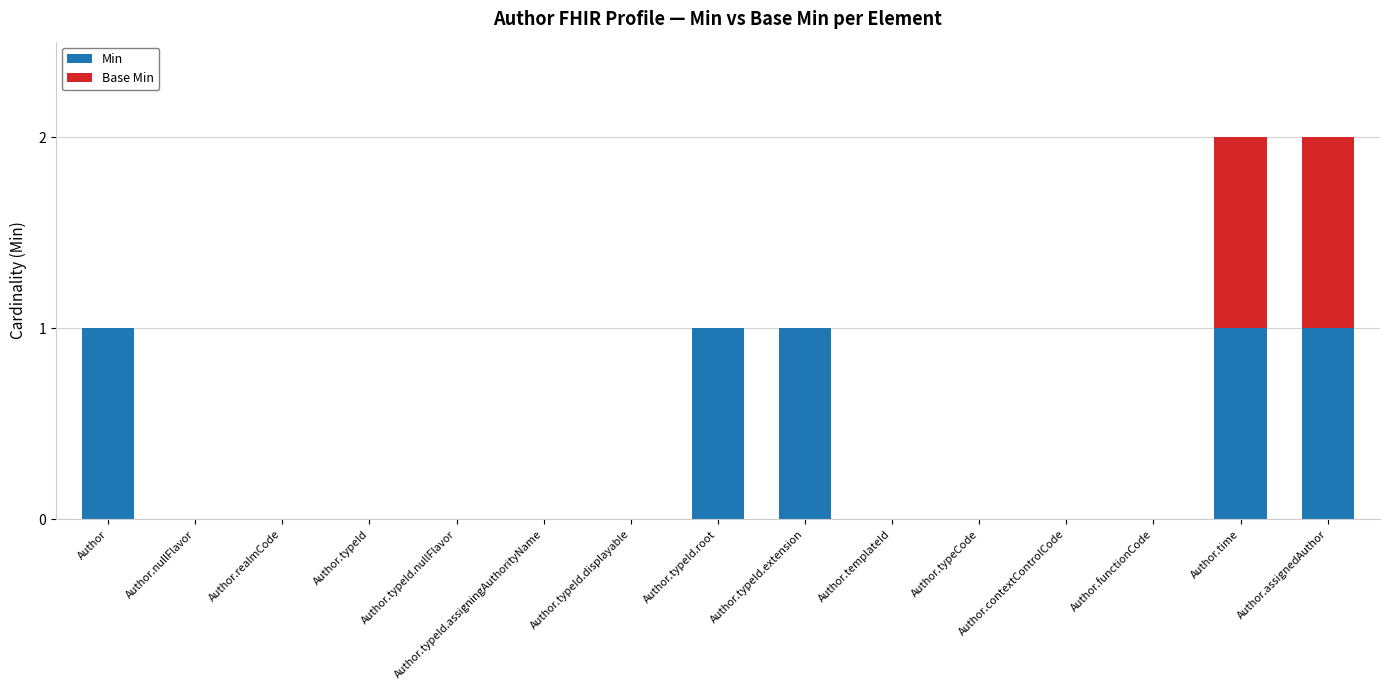

True or false: Min has a value of 0 at Author.typeId.displayable.

True